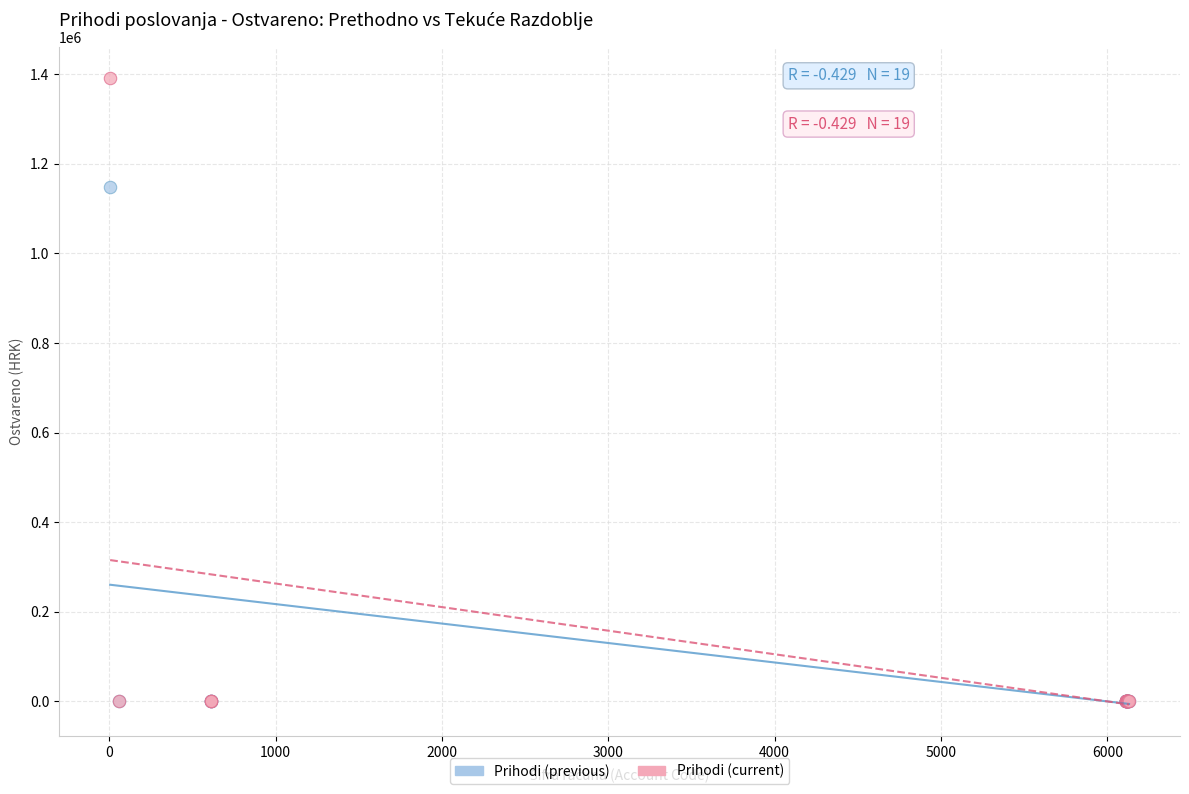

Across all series, what Y value is closest to 695799?

1148814.1